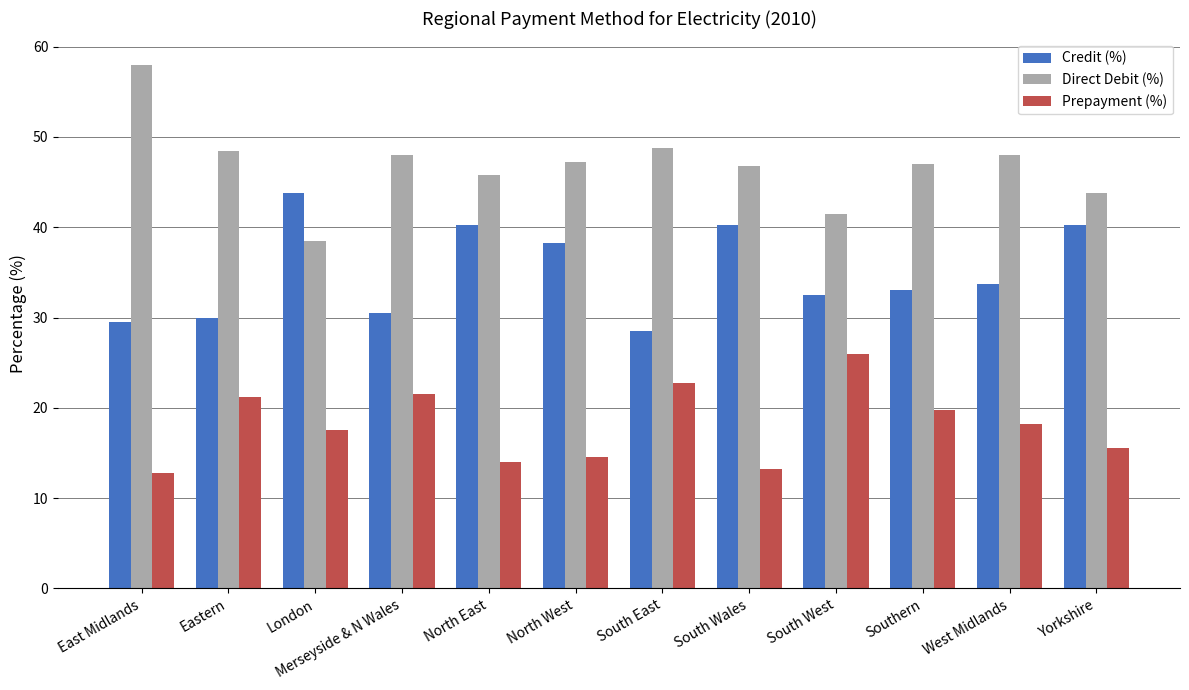

How many data points does each series have?

12